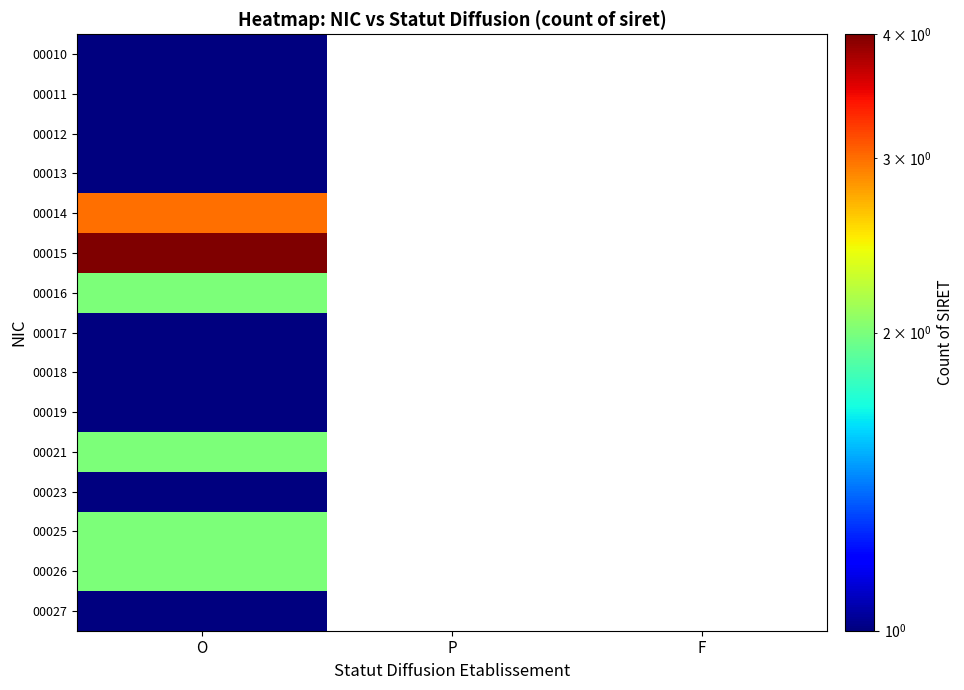

At how many categories does at least one series exceed 1?

1